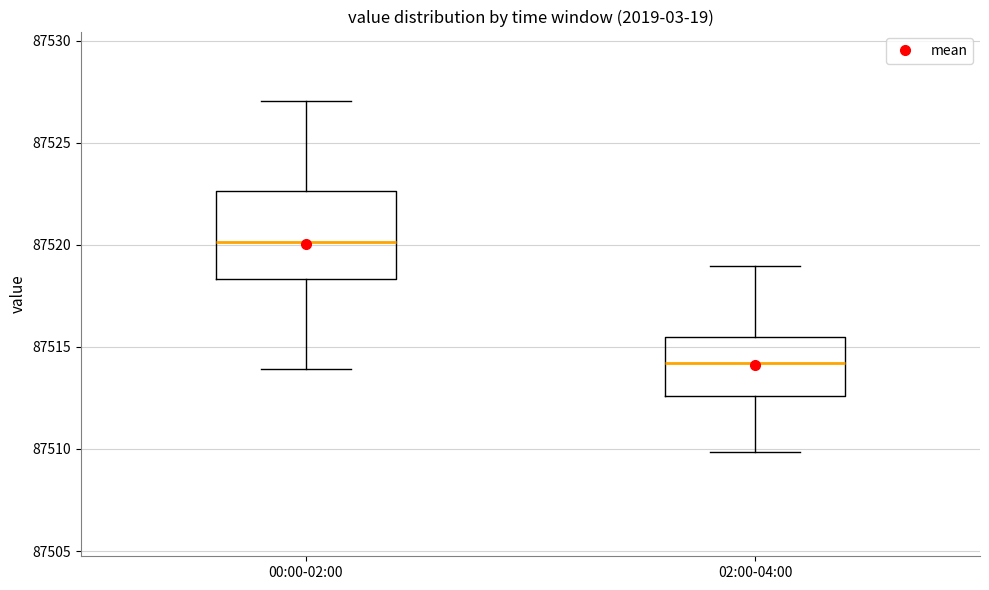

Where does the upper whisker of the box for 02:00-04:00 end on the y-axis? The values are not printed on the chart, so give them approximately, as read against the axis.

87519.0